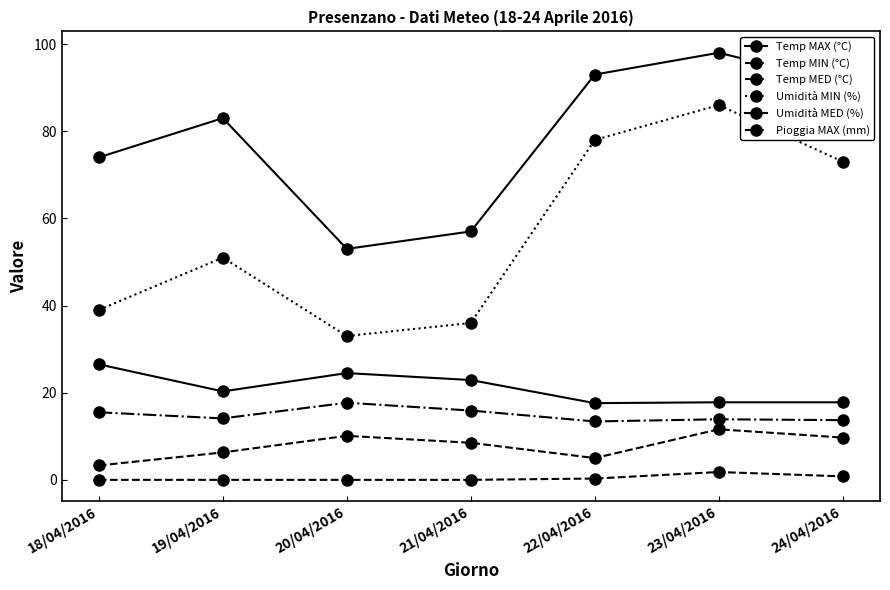

True or false: Pioggia MAX (mm) and Umidità MIN (%) intersect in this chart.

False